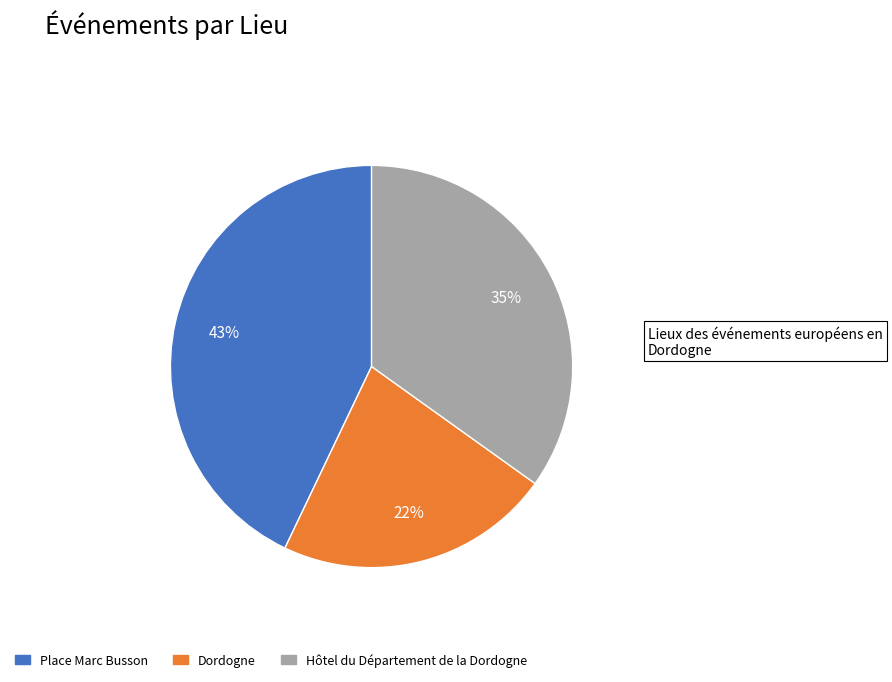

Which category has the biggest portion of the pie?

Place Marc Busson